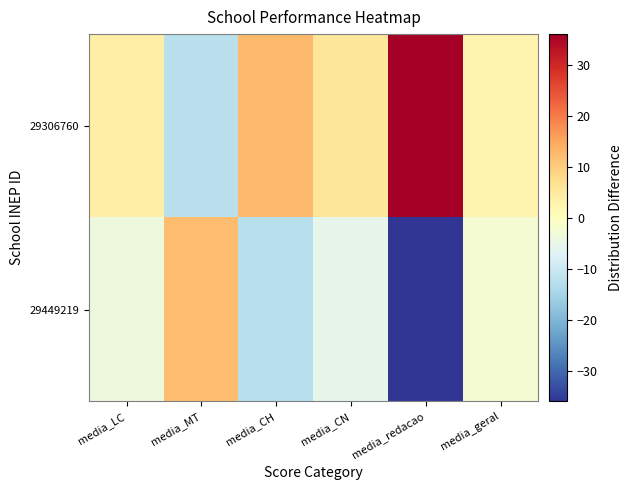

Which series has the largest total across all categories?

29306760